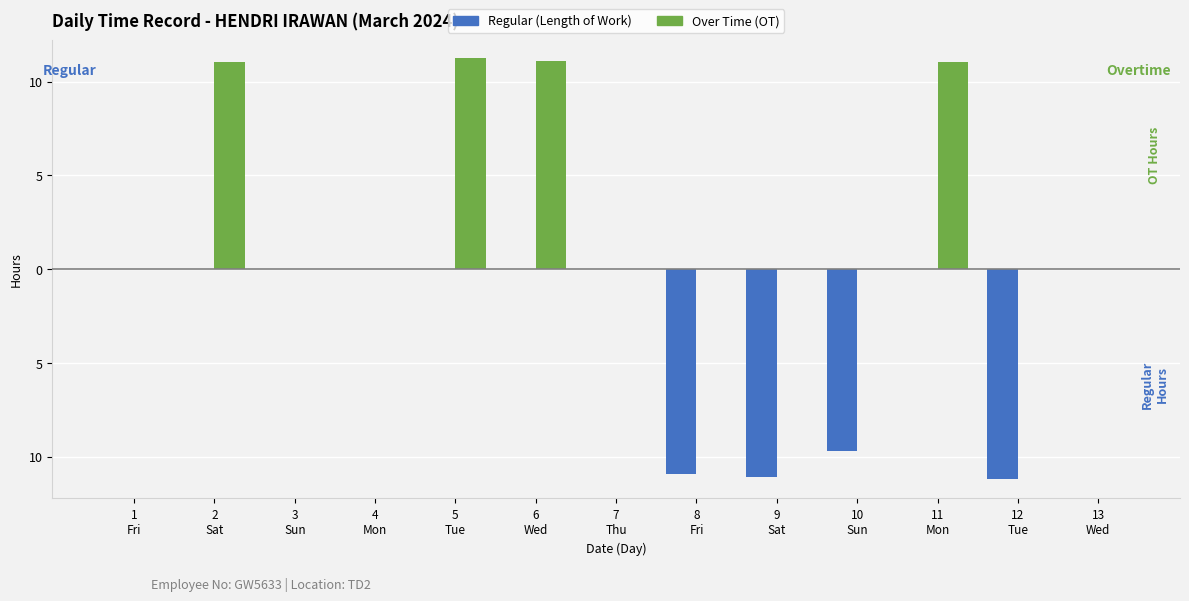

Does the chart contain stacked bars?

No